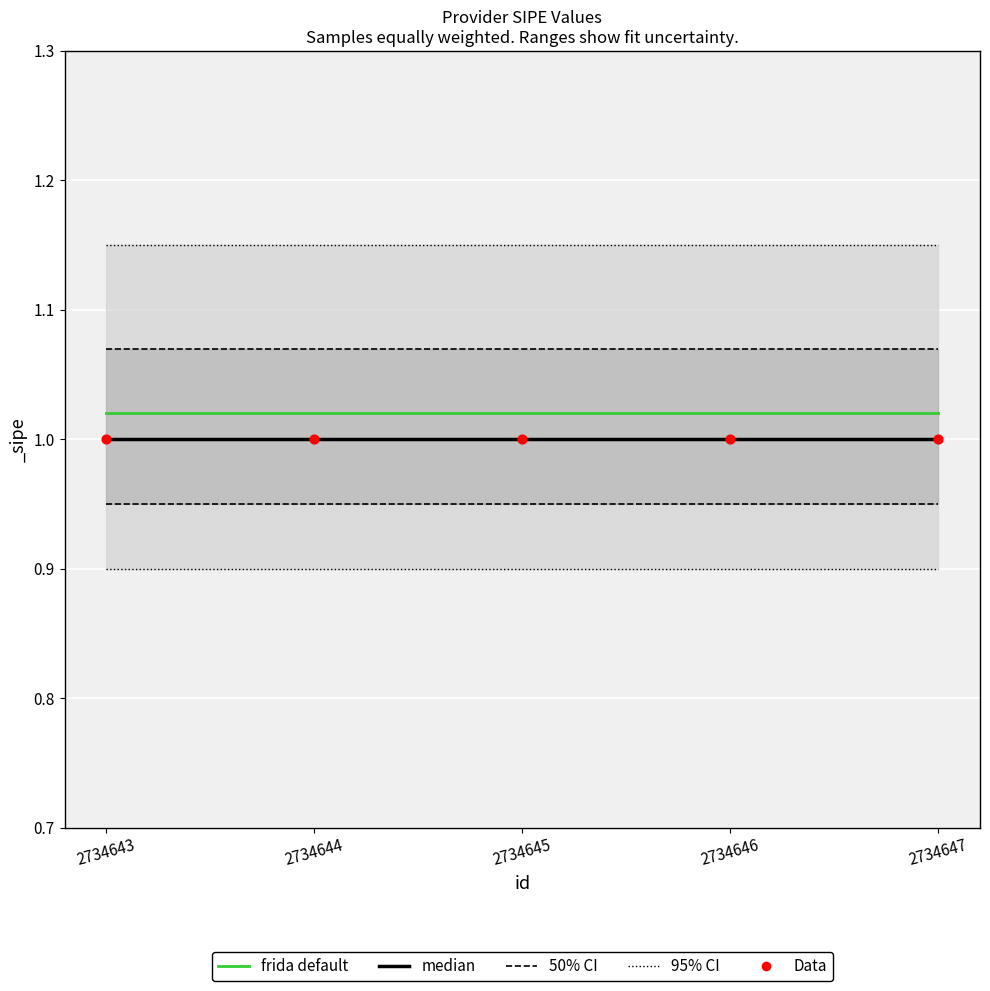

At which category is the sum across all series the highest?

2734643